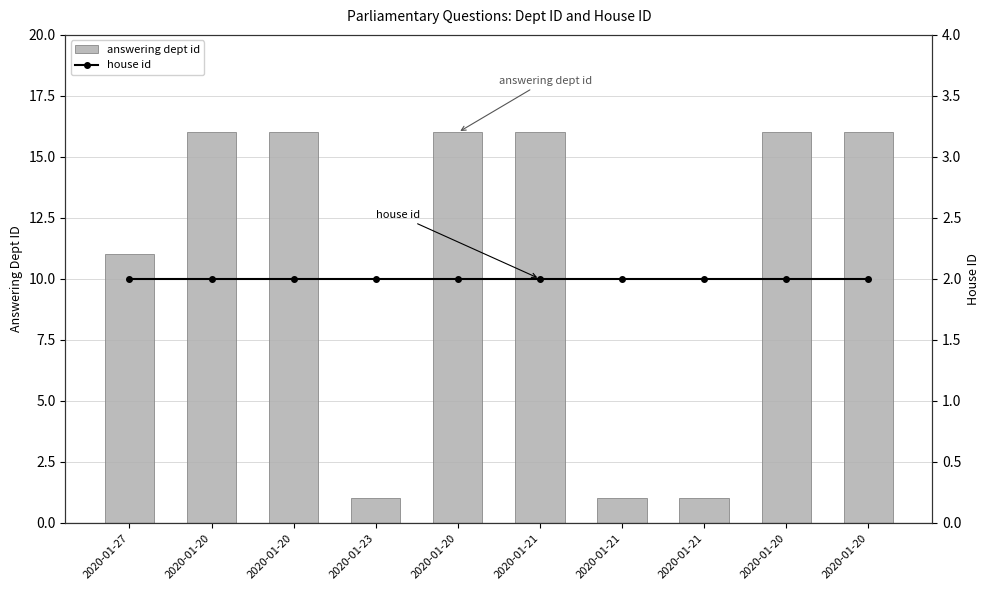

What is the approximate value of house id at 2020-01-23?

2